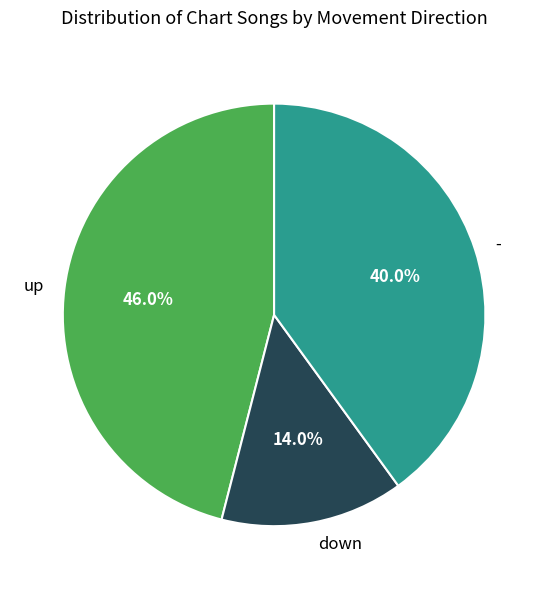

Rank the categories by value from highest to lowest.

up, -, down